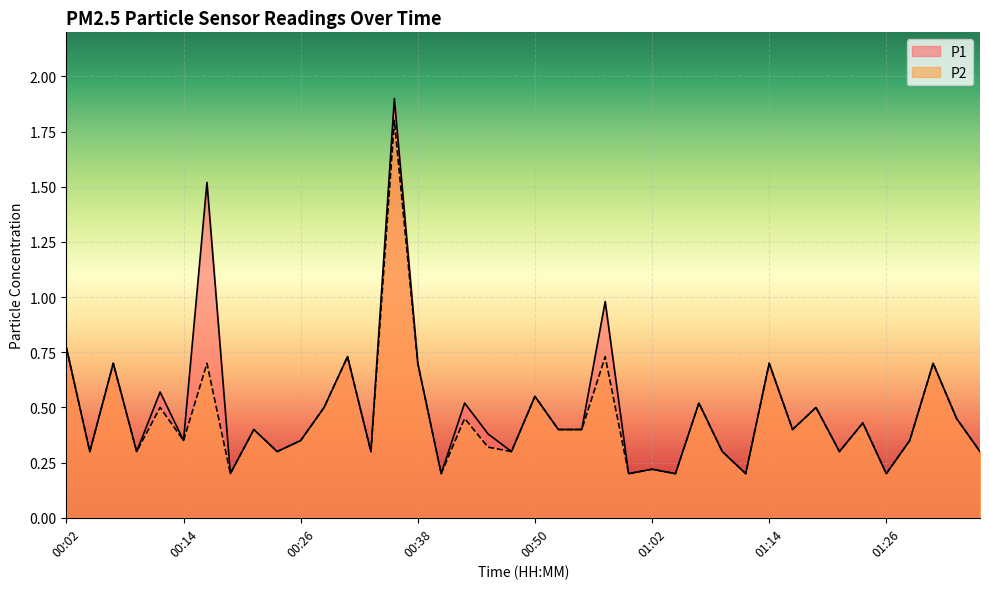

Reading left to right, extract all data points from this chart.

P1: 00:02=0.8	00:04=0.3	00:06=0.7	00:09=0.3	00:11=0.6	00:14=0.3	00:16=1.5	00:19=0.2	00:21=0.4	00:23=0.3	00:26=0.3	00:28=0.5	00:31=0.7	00:33=0.3	00:35=1.9	00:38=0.7	00:40=0.2	00:43=0.5	00:45=0.4	00:48=0.3	00:50=0.6	00:52=0.4	00:55=0.4	00:57=1.0	01:00=0.2	01:02=0.2	01:05=0.2	01:07=0.5	01:09=0.3	01:12=0.2	01:14=0.7	01:17=0.4	01:19=0.5	01:22=0.3	01:24=0.4	01:26=0.2	01:29=0.3	01:31=0.7	01:34=0.5	01:36=0.3
P2: 00:02=0.8	00:04=0.3	00:06=0.7	00:09=0.3	00:11=0.5	00:14=0.3	00:16=0.7	00:19=0.2	00:21=0.4	00:23=0.3	00:26=0.3	00:28=0.5	00:31=0.7	00:33=0.3	00:35=1.8	00:38=0.7	00:40=0.2	00:43=0.5	00:45=0.3	00:48=0.3	00:50=0.6	00:52=0.4	00:55=0.4	00:57=0.7	01:00=0.2	01:02=0.2	01:05=0.2	01:07=0.5	01:09=0.3	01:12=0.2	01:14=0.7	01:17=0.4	01:19=0.5	01:22=0.3	01:24=0.4	01:26=0.2	01:29=0.3	01:31=0.7	01:34=0.5	01:36=0.3